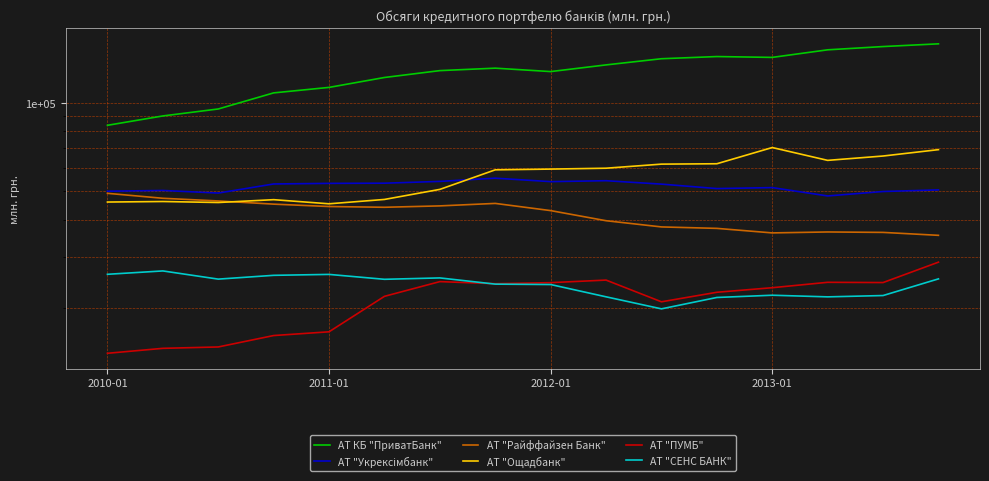

The АТ "Райффайзен Банк" series shows 28636.6 at 5. True or false?

False